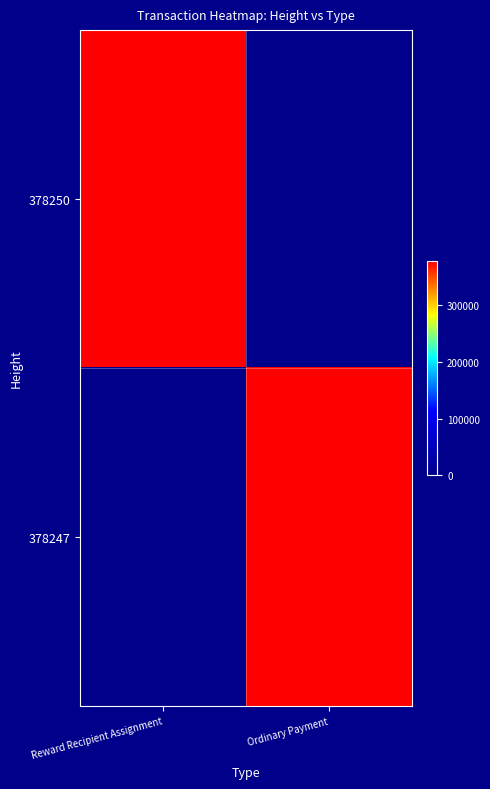

How many distinct data groups are displayed?

2